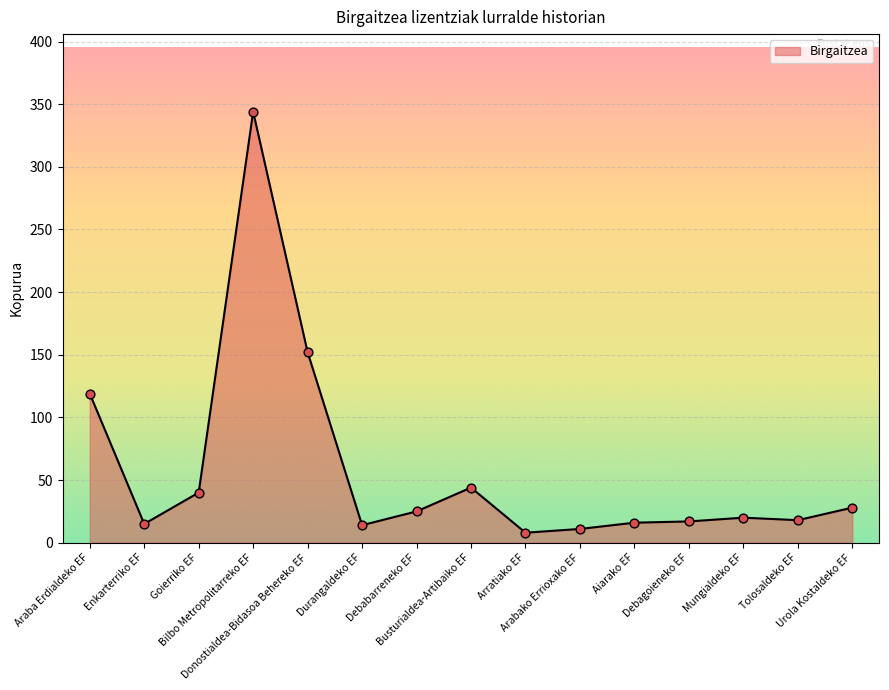

What is the ratio of the value at Araba Erdialdeko EF to the value at Aiarako EF?

7.4